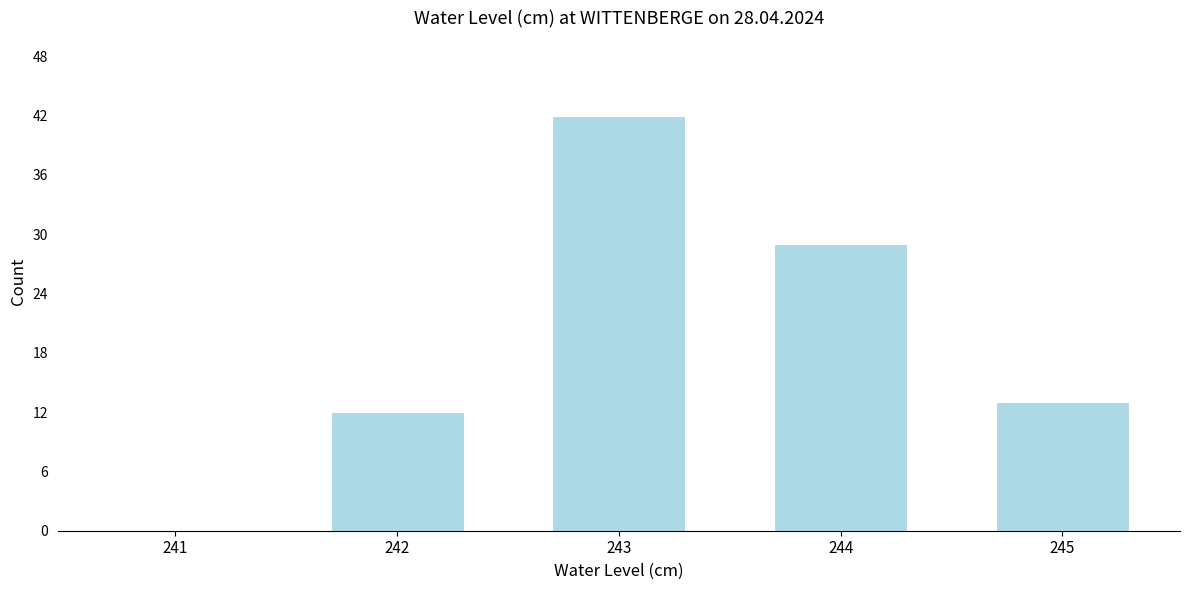

Reading left to right, extract all data points from this chart.

241=0	242=12	243=42	244=29	245=13